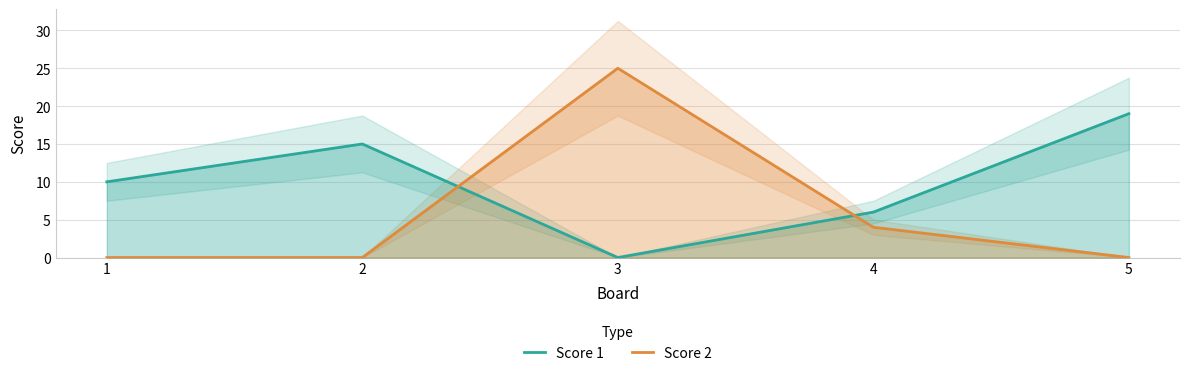

What is the spread (max minus min) of values at 4?

2